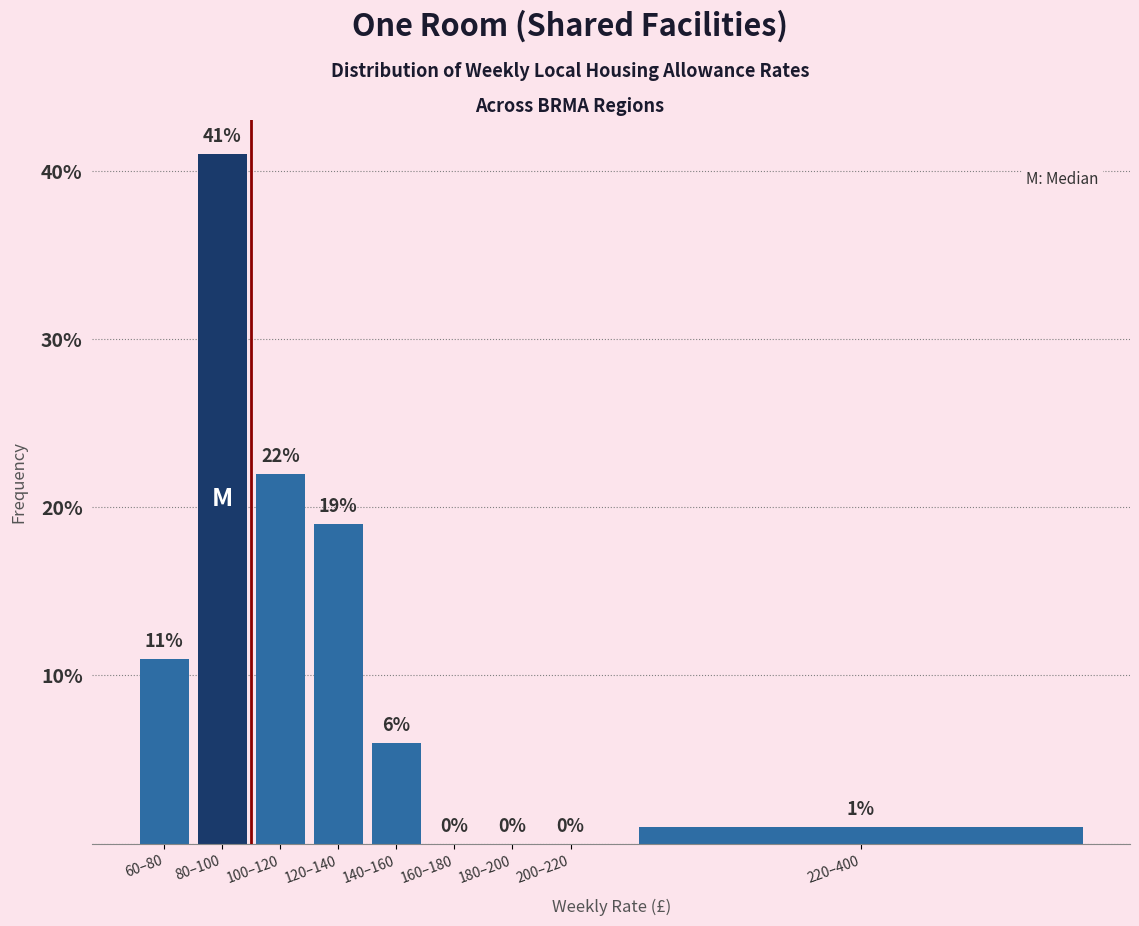

What is the approximate value at 120–140?

19